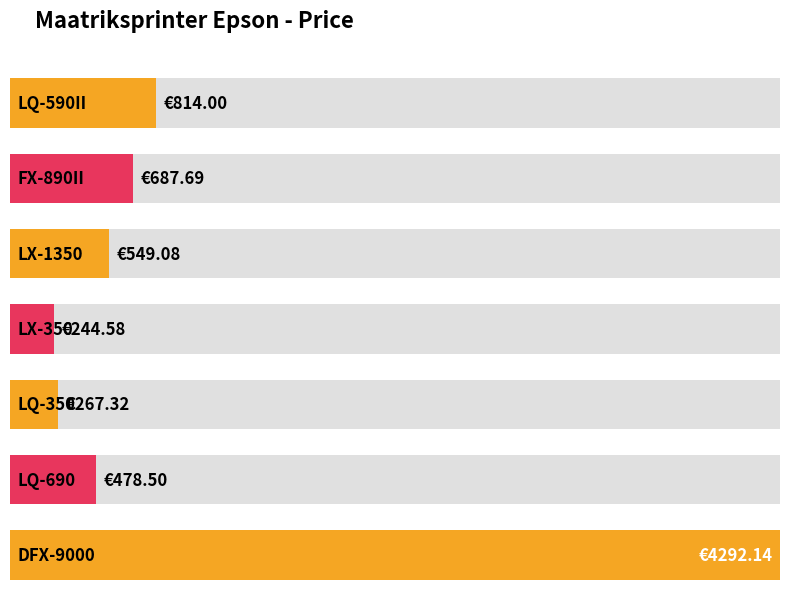

List the labels in order of value, smallest first.

LX-350, LQ-350, LQ-690, LX-1350, FX-890II, LQ-590II, DFX-9000